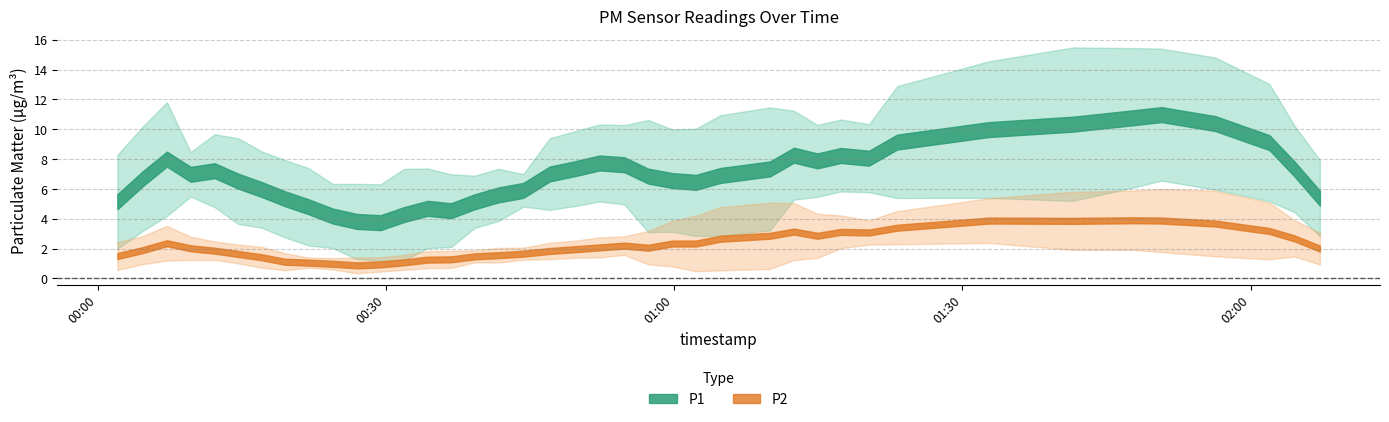

At how many categories does at least one series exceed 6?

27